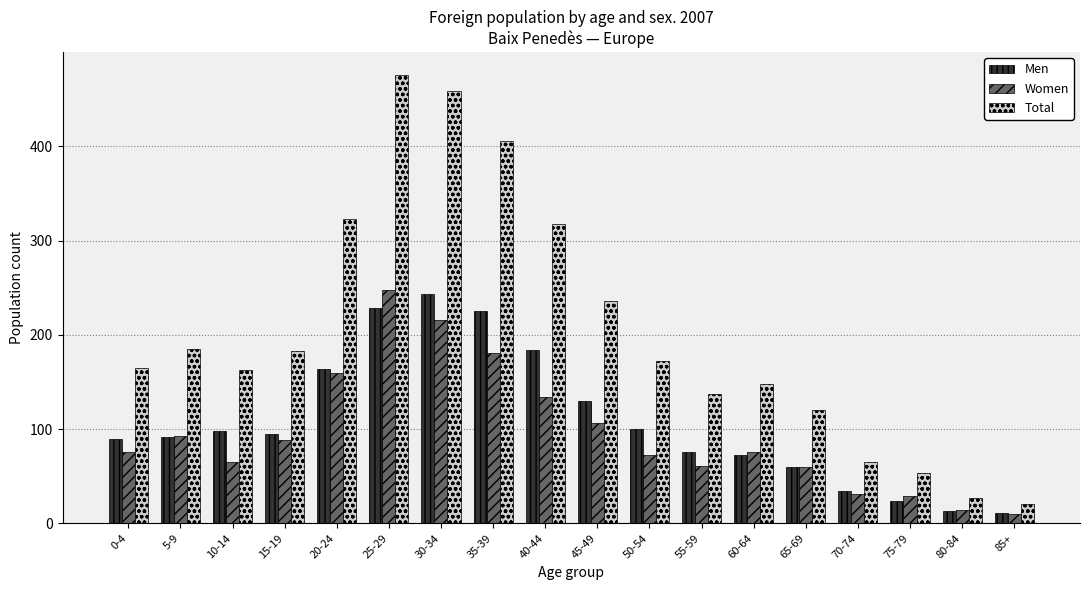

What is the value of the Men bar at the 2nd from the left?

92